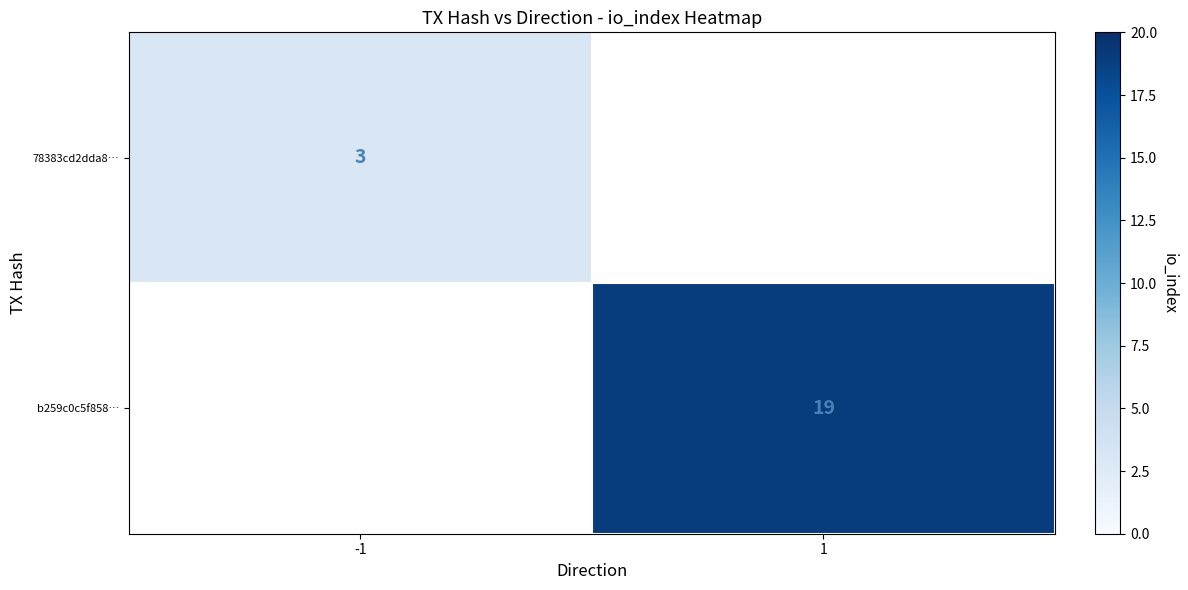

How many data points does each series have?

2